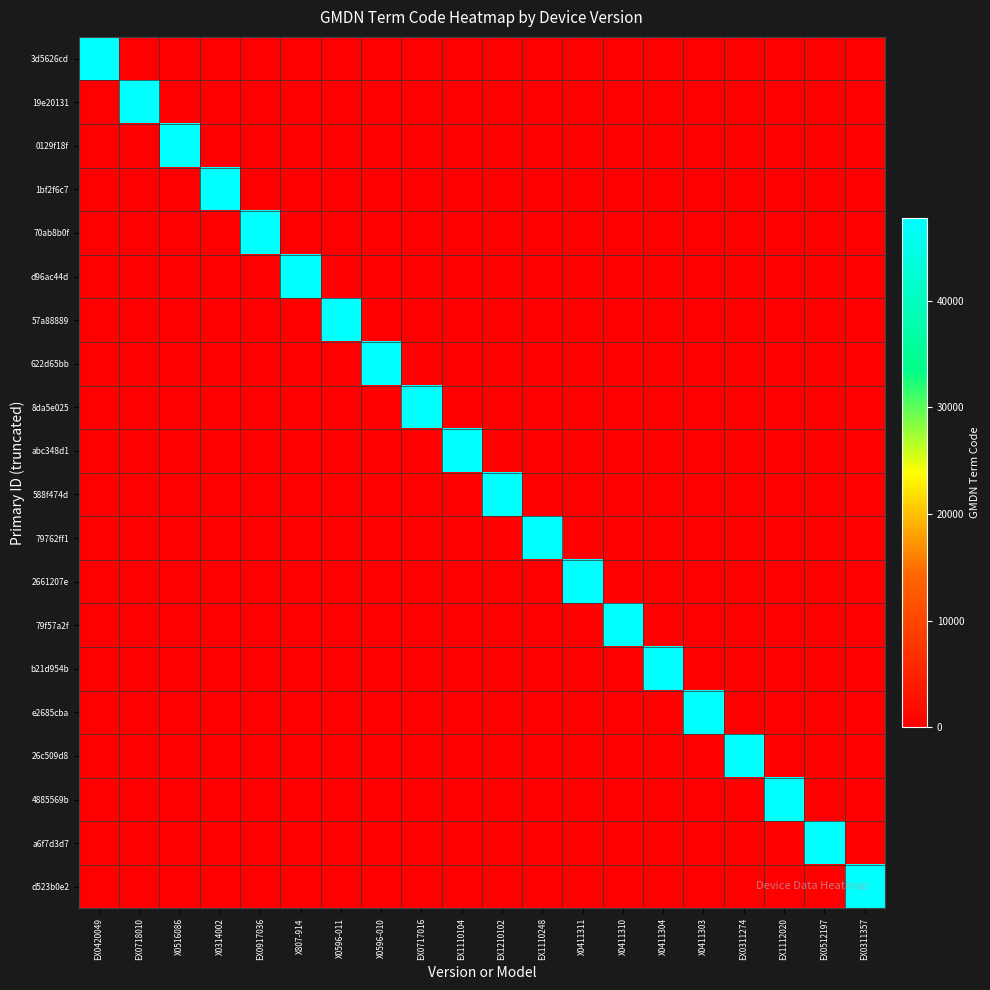

Which series has the largest total across all categories?

3d5626cd